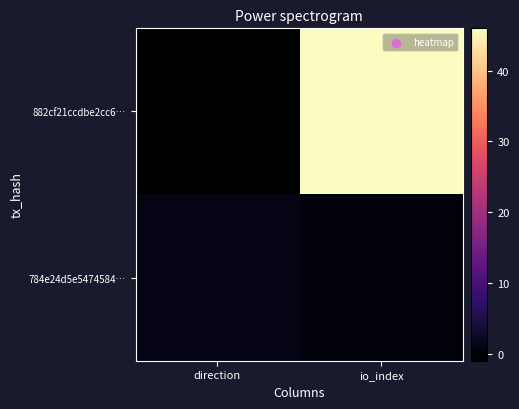

Rank the series by their average value, from highest to lowest.

882cf21ccdbe2cc6…, 784e24d5e5474584…